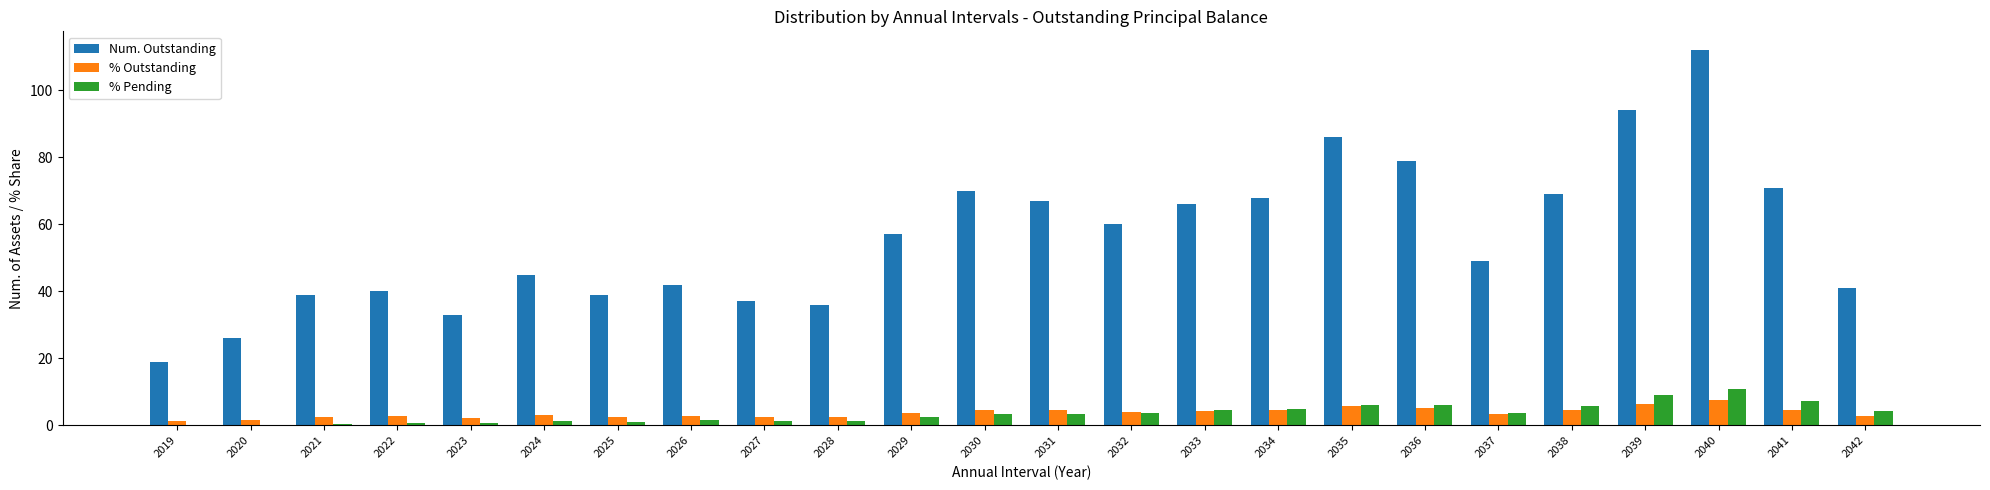

True or false: Num. Outstanding has a value of 71.0 at 2041.

True